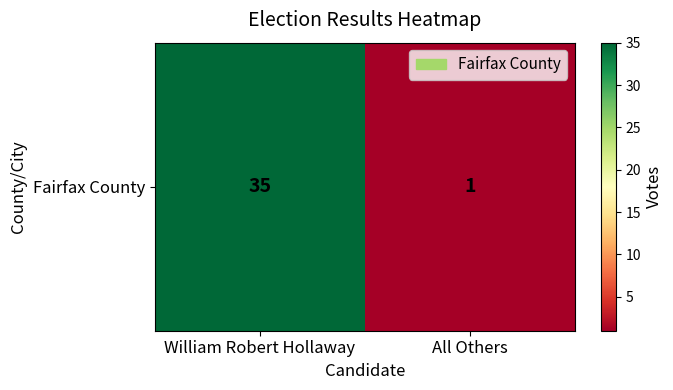

What is the change in value from William Robert Hollaway to All Others?

-34